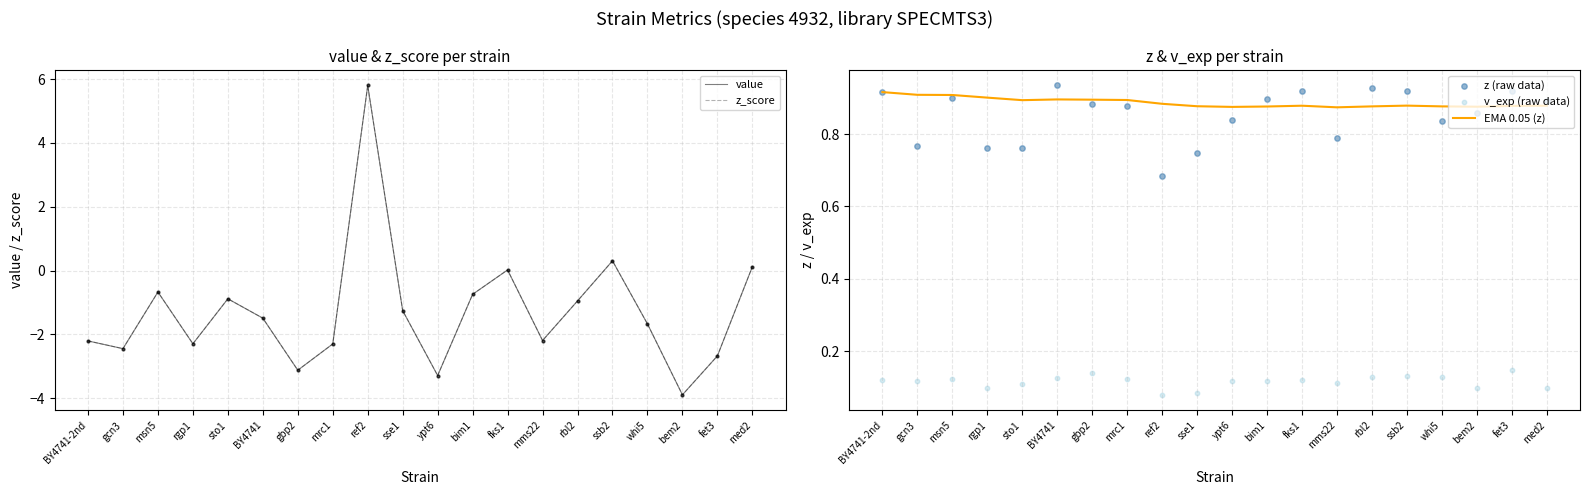

At how many categories does at least one series exceed -2?

20